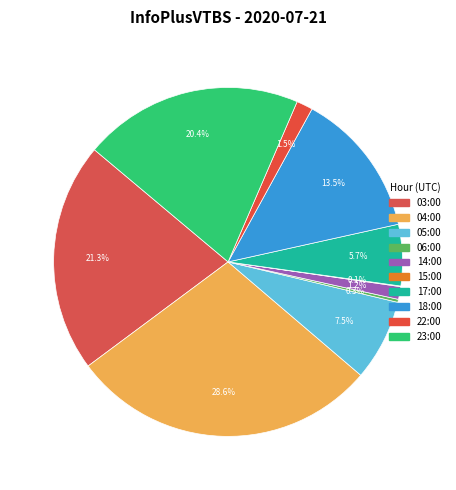

Which category has the smallest portion of the pie?

15:00